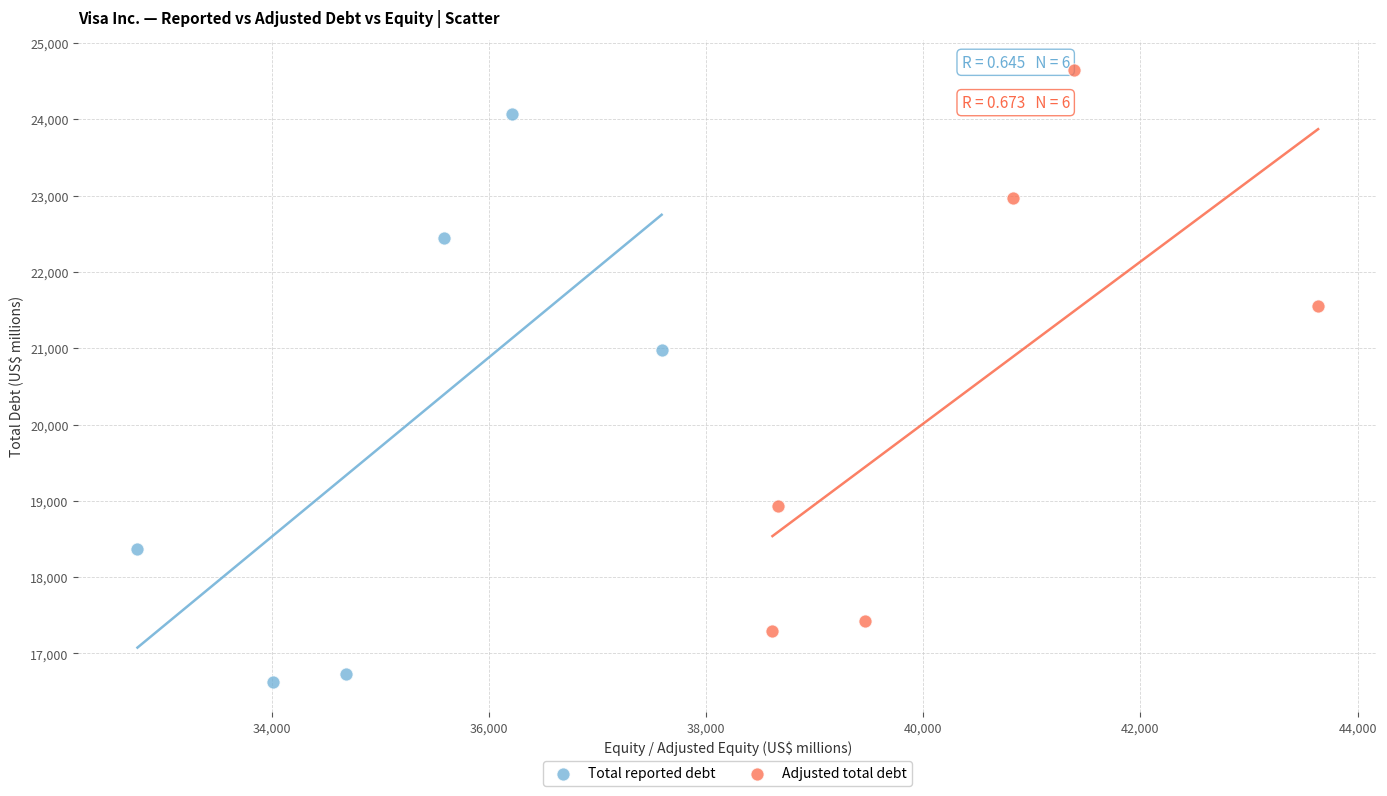

Which series has the widest spread of Y values?

Total reported debt